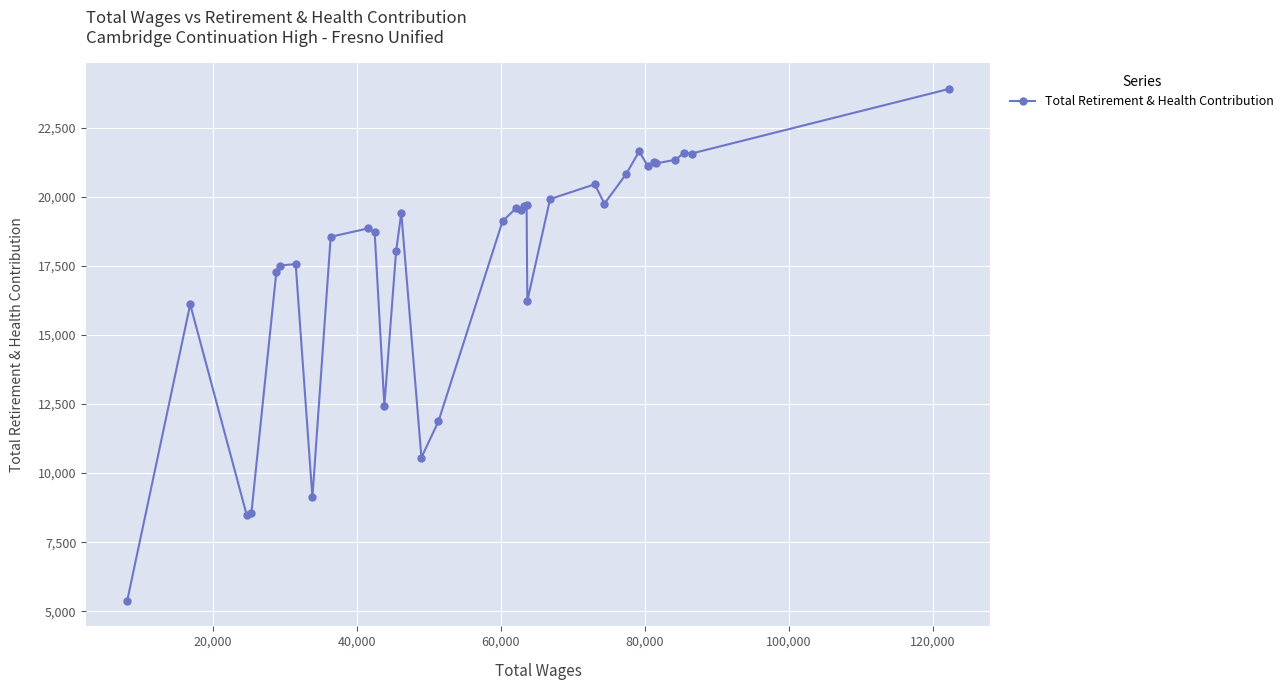

What is the minimum value shown in the chart?

5380